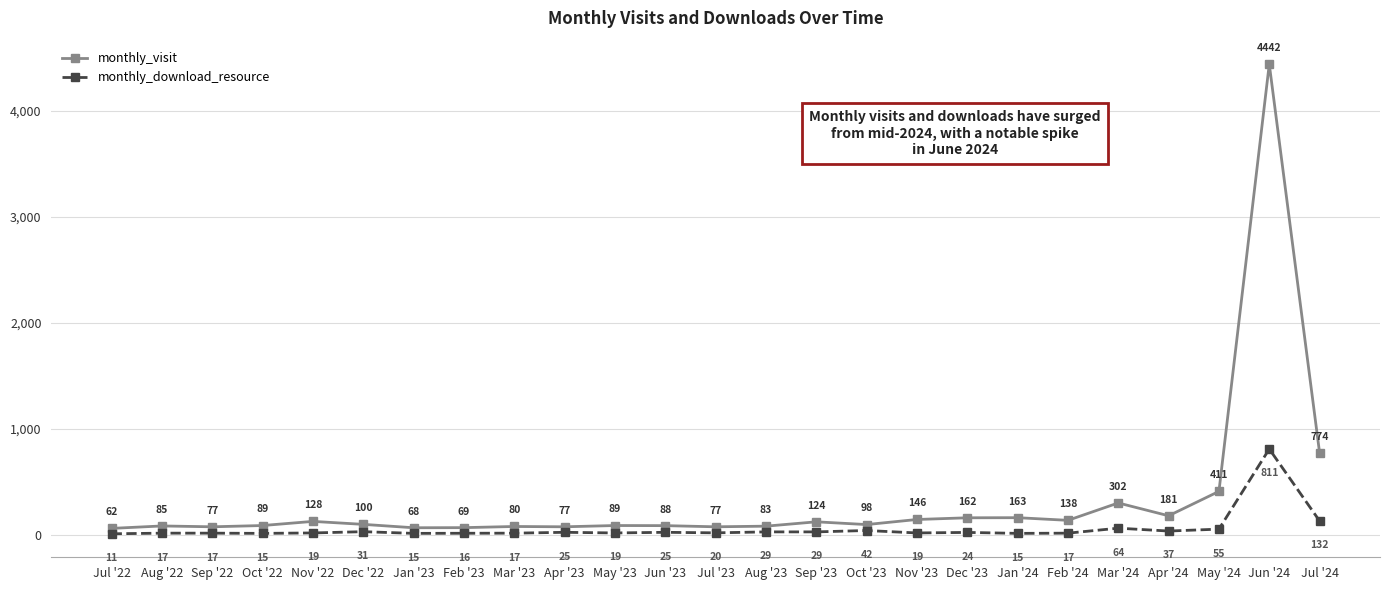

The value of monthly_download_resource at Jul '23 is 20. True or false?

True